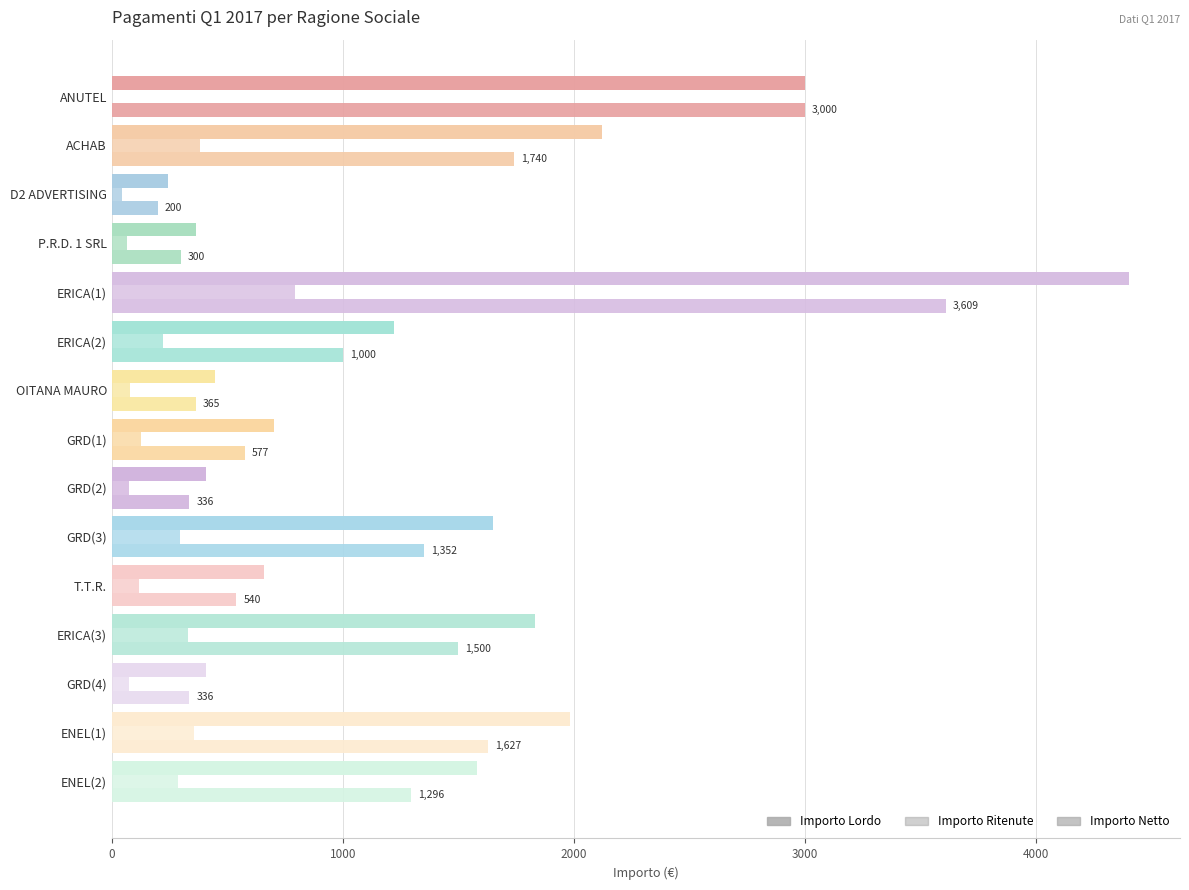

What is the average value of the Importo Netto series?

1185.3